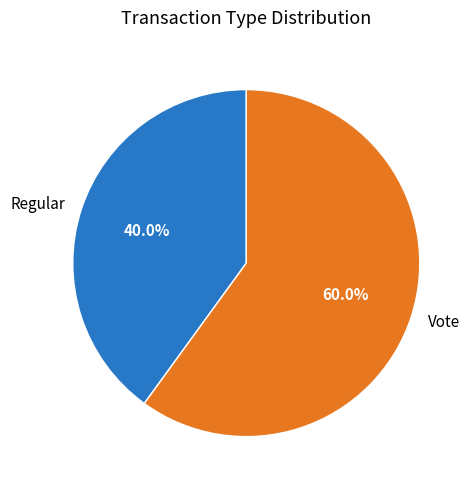

Which category has the smallest portion of the pie?

Regular